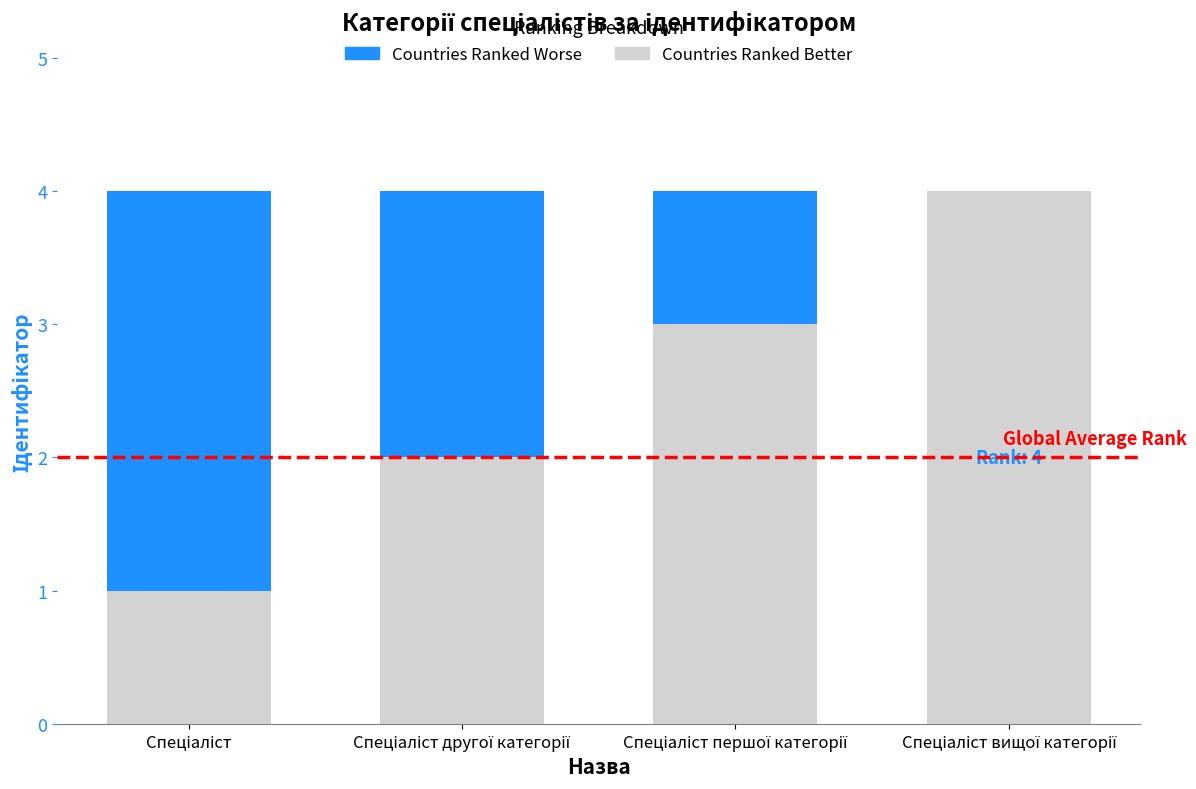

How many data points does each series have?

4